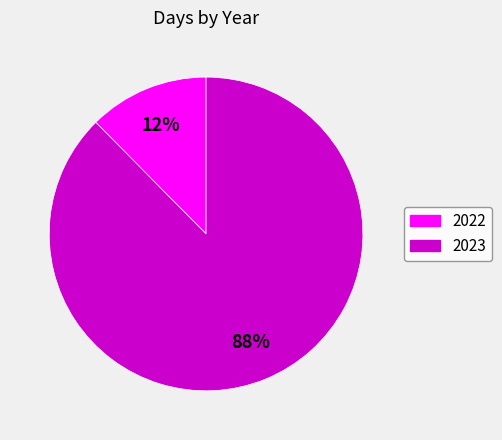

What percentage is the 2022 slice, to the nearest percent?

12%